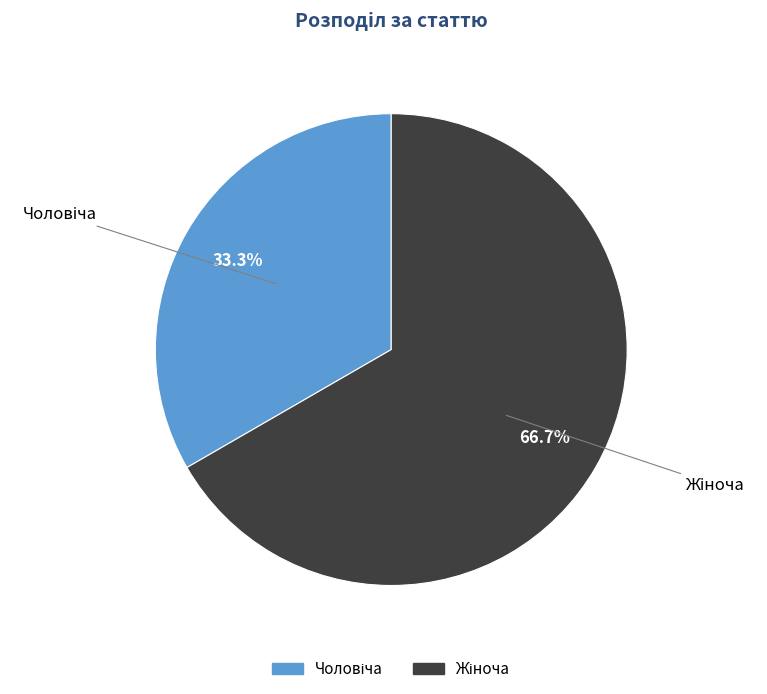

Is there a majority slice in this chart?

Yes